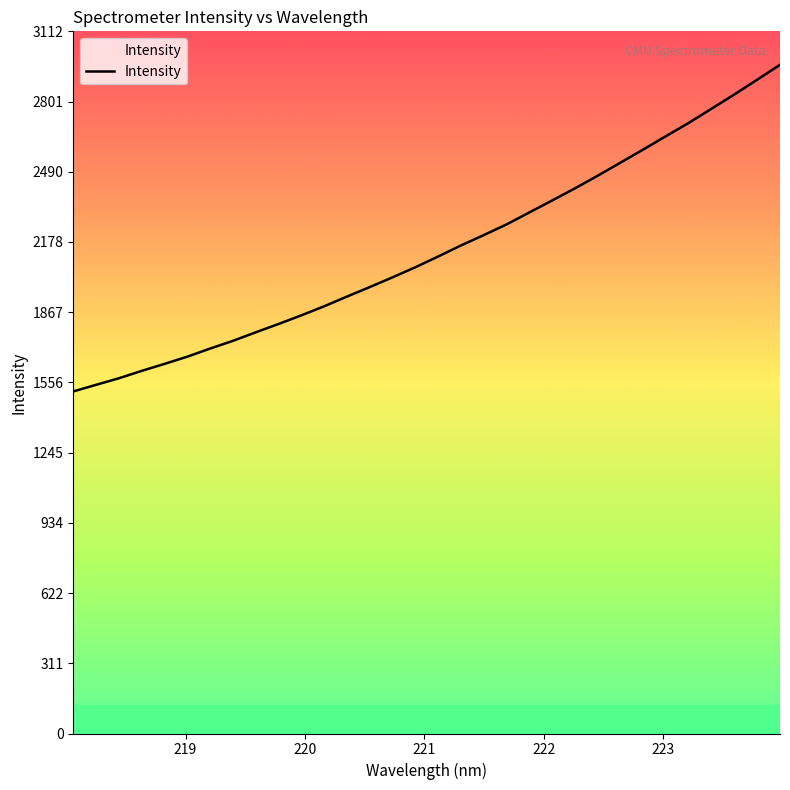

Rank the categories by value from lowest to highest.

218.0596, 218.2508, 218.442, 218.6332, 218.8244, 219.0156, 219.2067, 219.3979, 219.589, 219.7801, 219.9712, 220.1623, 220.3533, 220.5444, 220.7354, 220.9264, 221.1174, 221.3083, 221.4993, 221.6902, 221.8812, 222.0721, 222.263, 222.4538, 222.6447, 222.8355, 223.0264, 223.2172, 223.408, 223.5987, 223.7895, 223.9802